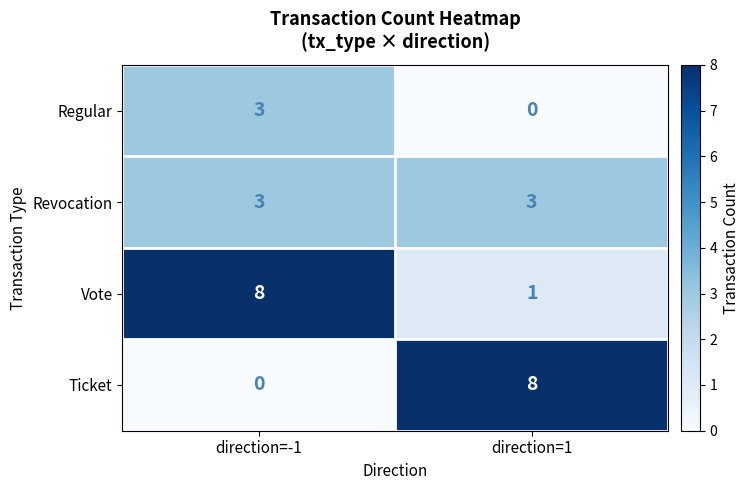

List the series in order of their overall mean, highest first.

Vote, Ticket, Revocation, Regular